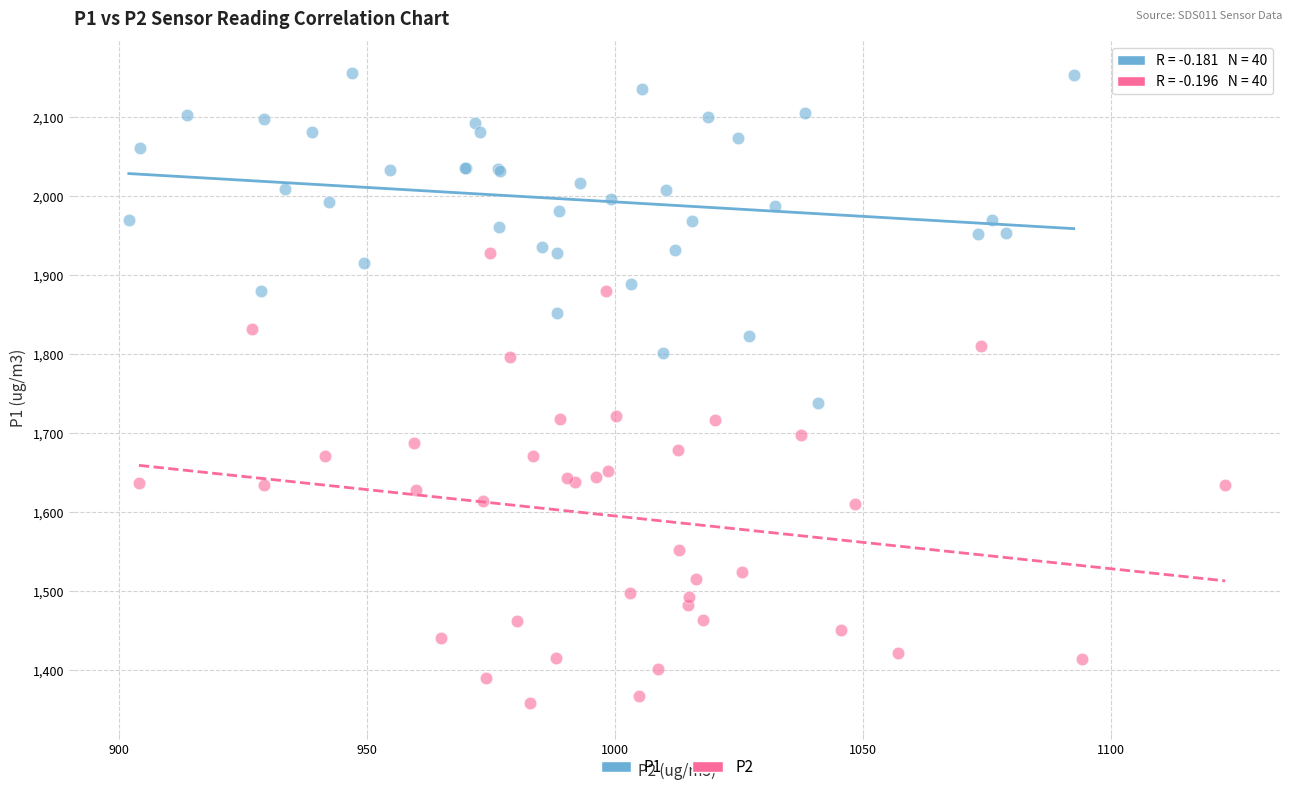

Which series reaches the maximum Y coordinate?

P1